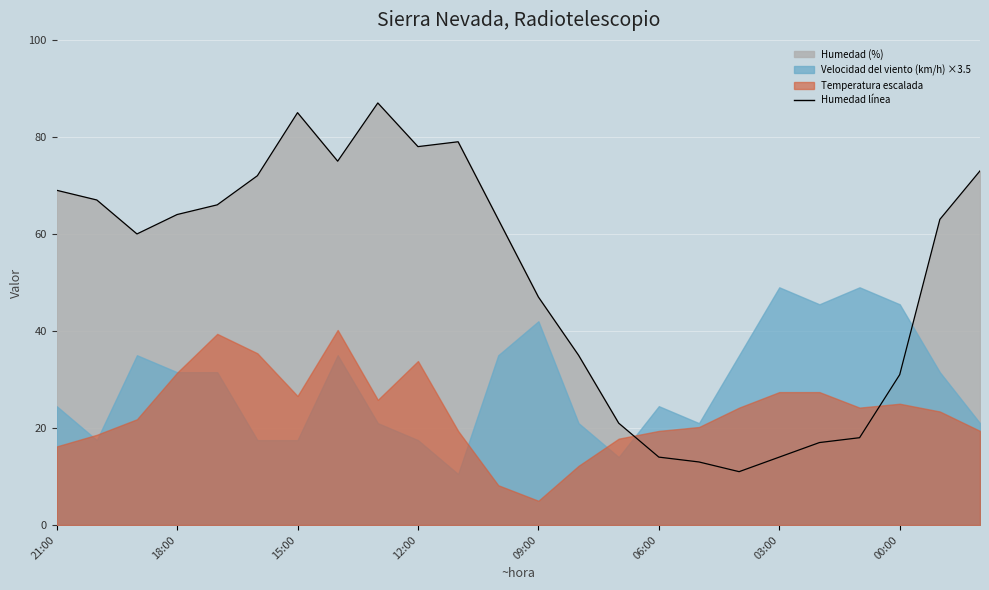

What is the smallest value displayed?

11